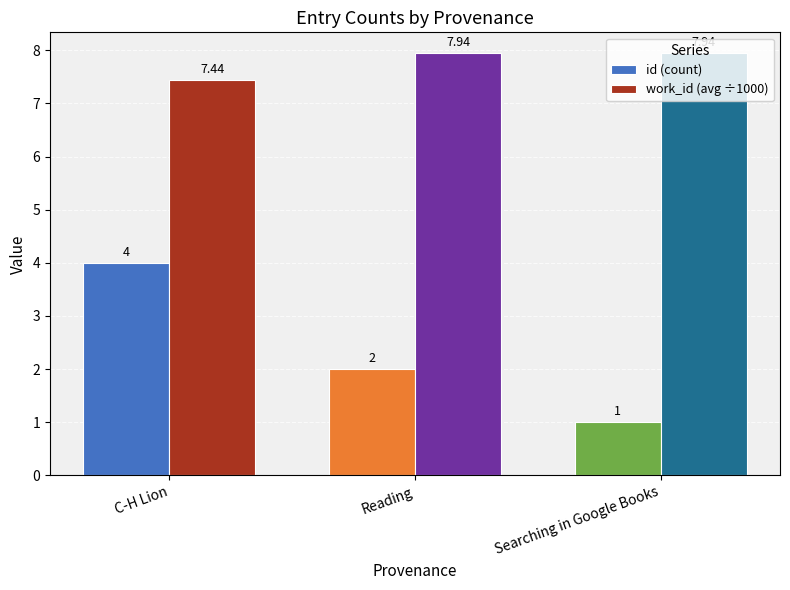

What is the sum of all id (count) values?

7.0